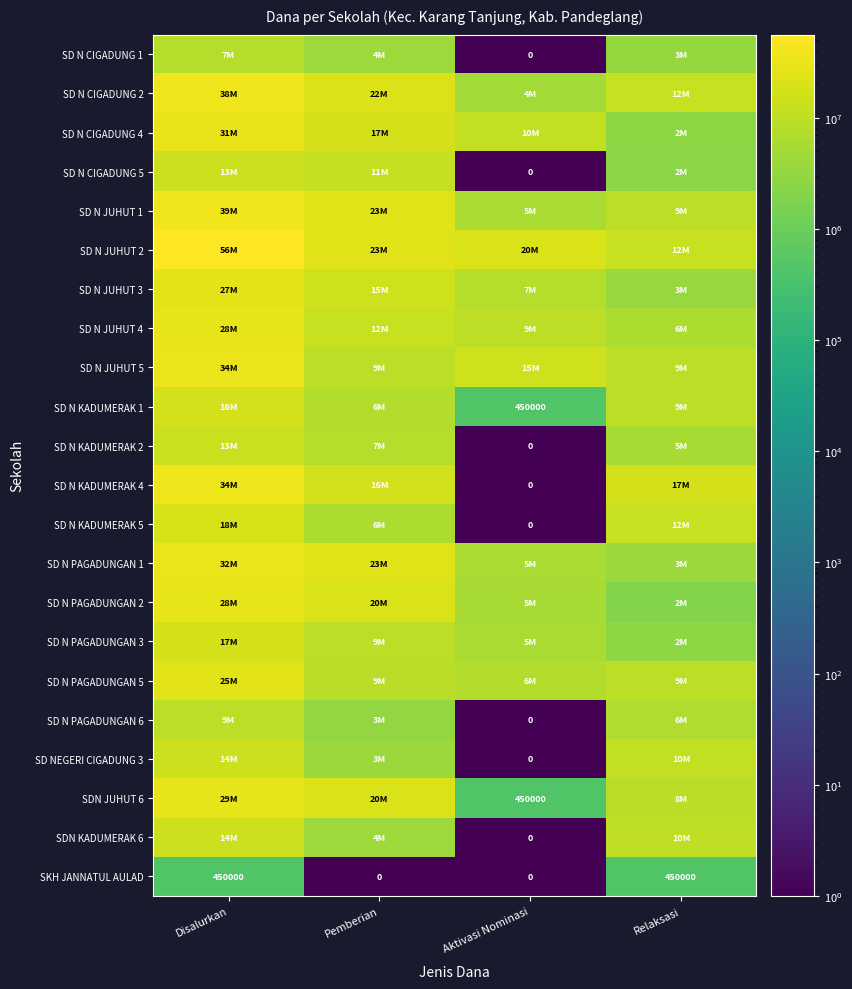

Is it true that SKH JANNATUL AULAD equals 137751 at Pemberian?

False